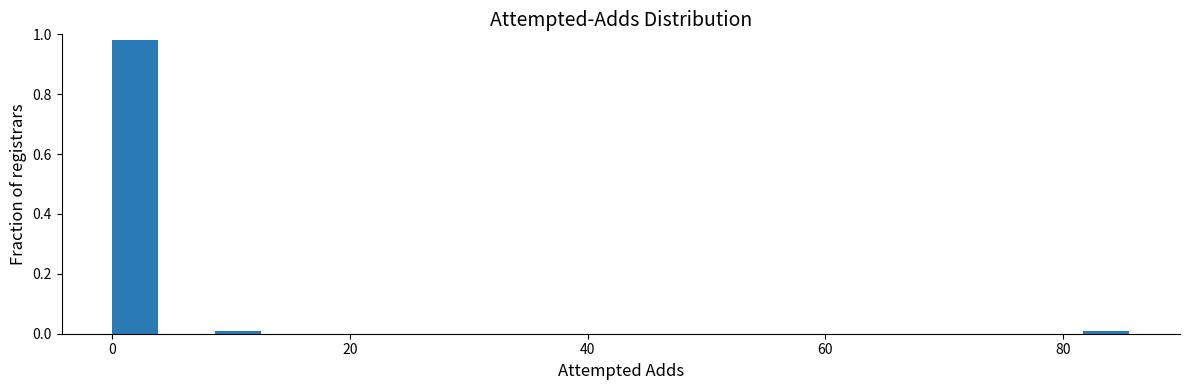

Read against the x-axis, roughly where is the centre of the tallest bar?

2